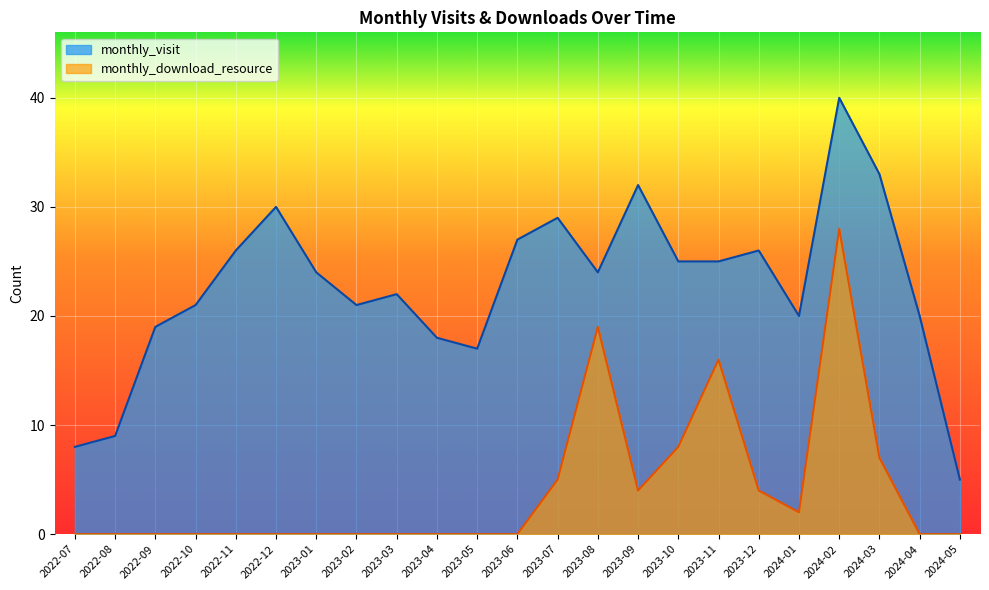

Between 2022-09 and 2023-08, which series saw the biggest shift?

monthly_download_resource